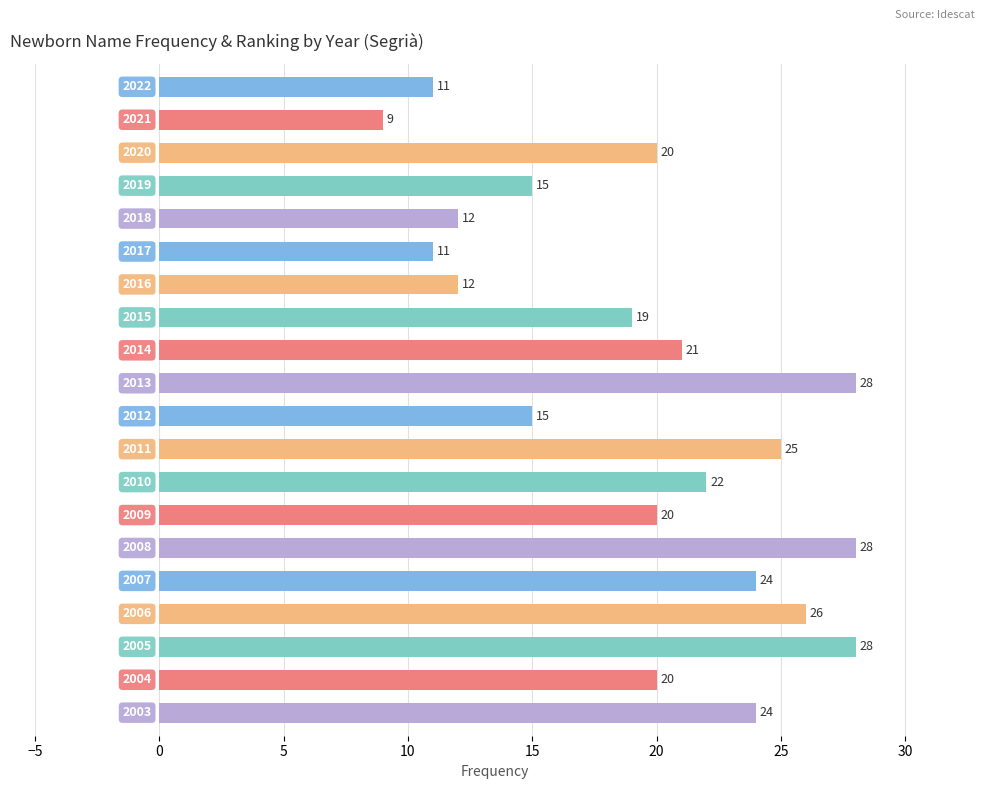

What is the value of the 6th bar from the top?

11